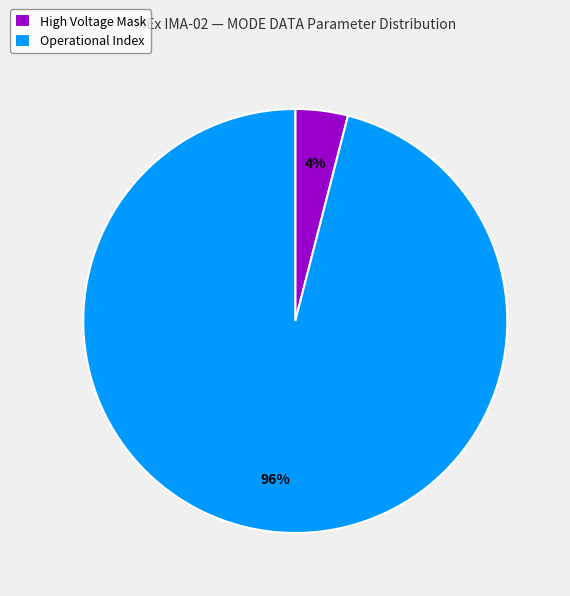

Is there any slice that represents more than half of the pie?

Yes